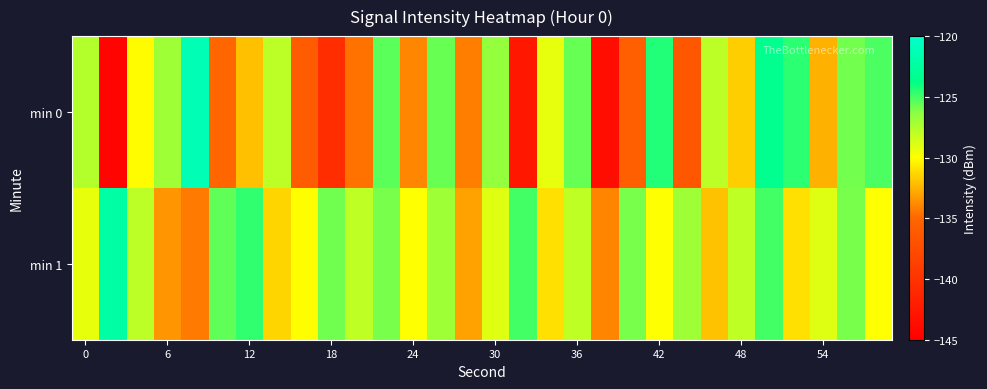

Reading left to right, what are all the values shown in this chart?

min 0: -127.6	-144.5	-130.1	-127.0	-121.3	-135.0	-132.1	-127.9	-136.0	-140.5	-134.6	-125.4	-133.9	-125.7	-134.2	-126.6	-142.7	-129.2	-125.6	-143.6	-135.6	-124.4	-136.5	-127.9	-131.6	-123.4	-124.6	-132.5	-125.9	-125.2
min 1: -129.3	-122.2	-127.9	-133.4	-134.3	-125.5	-124.7	-131.3	-130.1	-125.8	-128.0	-126.0	-130.0	-127.0	-133.0	-129.0	-125.0	-131.0	-128.0	-134.0	-126.0	-130.0	-127.0	-132.0	-128.0	-125.0	-131.0	-129.0	-126.0	-130.0